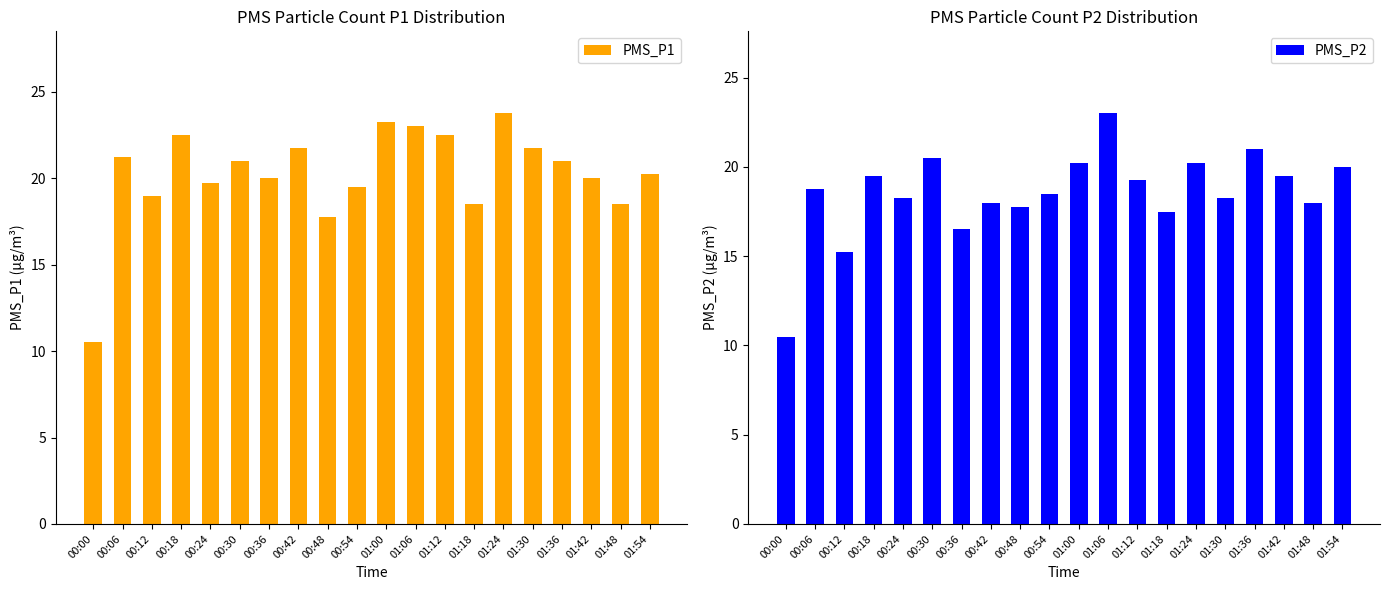

Reading left to right, transcribe all the data shown in this chart.

PMS_P1: 10.5	21.2	19.0	22.5	19.8	21.0	20.0	21.8	17.8	19.5	23.2	23.0	22.5	18.5	23.8	21.8	21.0	20.0	18.5	20.2
PMS_P2: 10.5	18.8	15.2	19.5	18.2	20.5	16.5	18.0	17.8	18.5	20.2	23.0	19.2	17.5	20.2	18.2	21.0	19.5	18.0	20.0